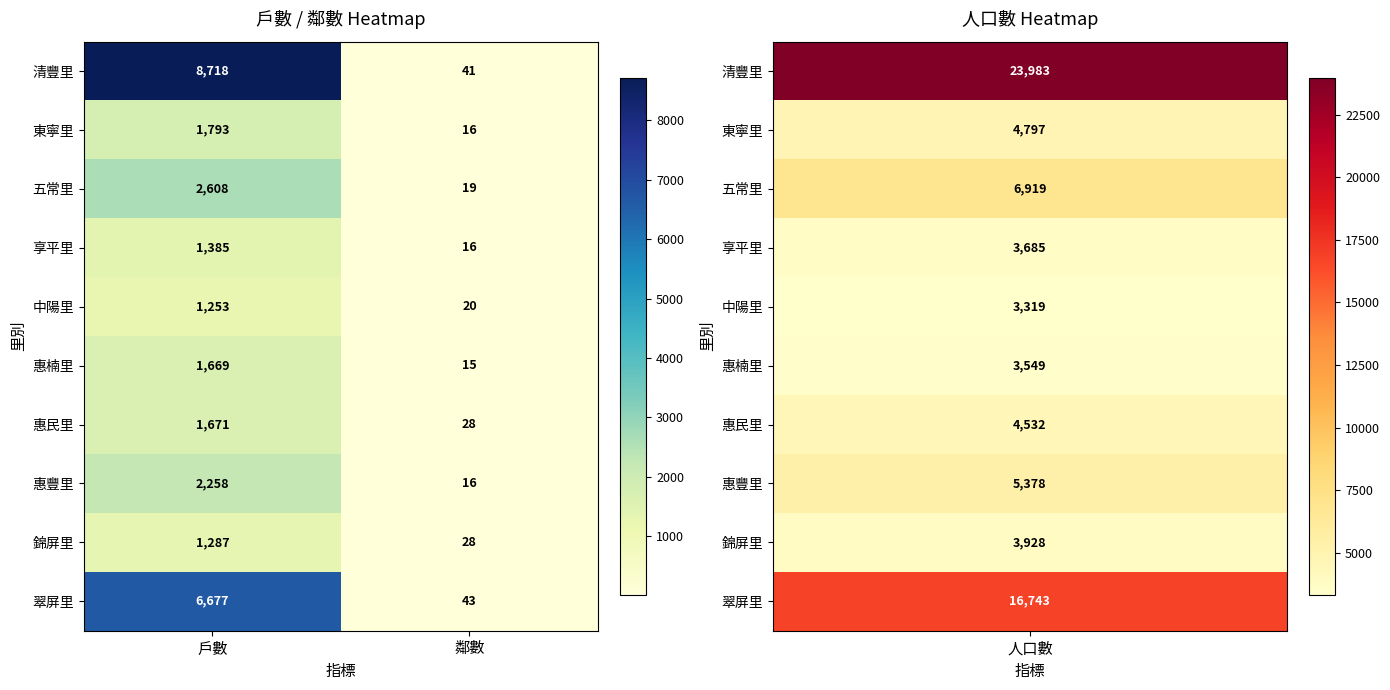

Which series has the largest total across all categories?

清豐里